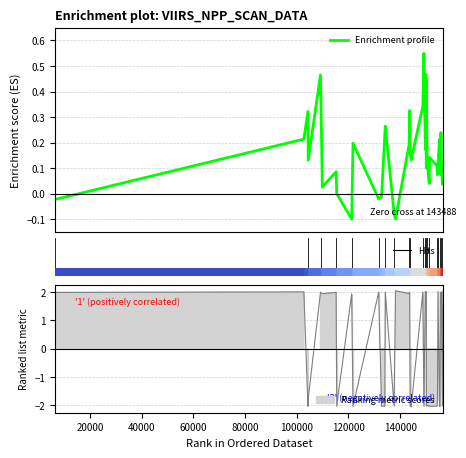

What is the smallest value displayed?

-0.1